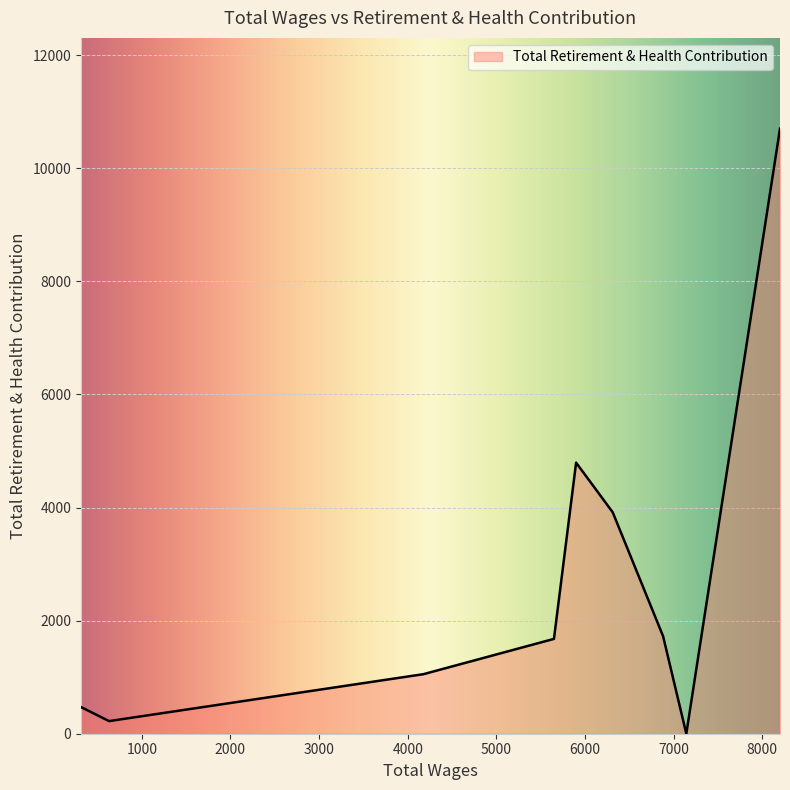

What is the maximum value shown in the chart?

10699